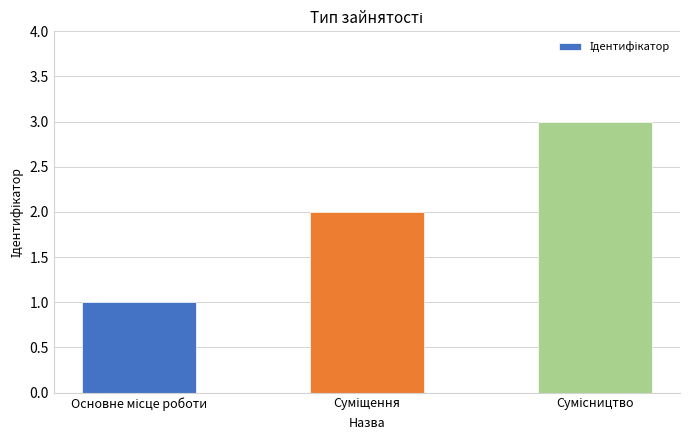

What is the maximum value shown in the chart?

3